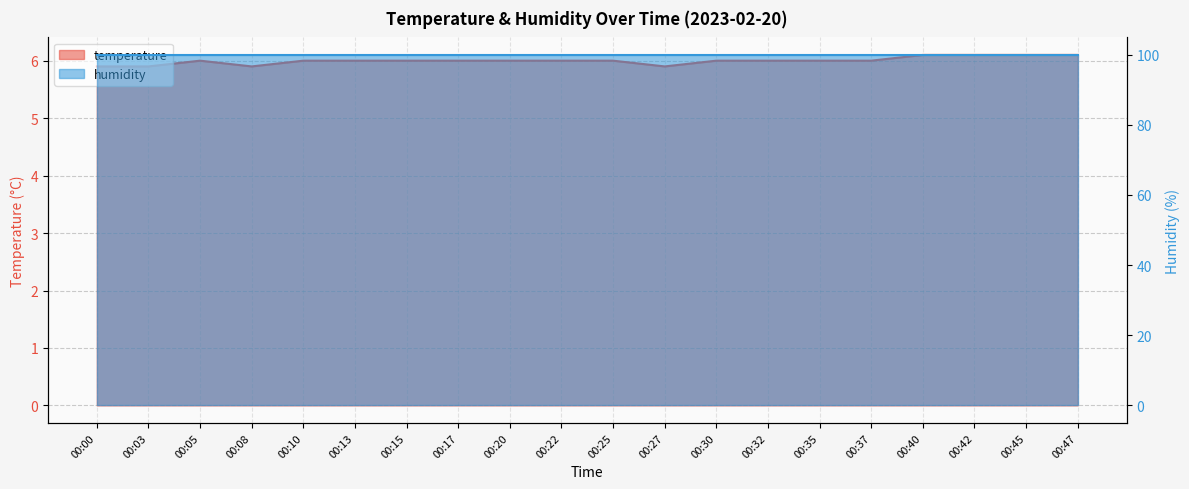

Reading left to right, what are all the values shown in this chart?

temperature: 5.9	5.9	6.0	5.9	6.0	6.0	6.0	6.0	6.0	6.0	6.0	5.9	6.0	6.0	6.0	6.0	6.1	6.1	6.1	6.1
humidity: 99.9	99.9	99.9	99.9	99.9	99.9	99.9	99.9	99.9	99.9	99.9	99.9	99.9	99.9	99.9	99.9	99.9	99.9	99.9	99.9